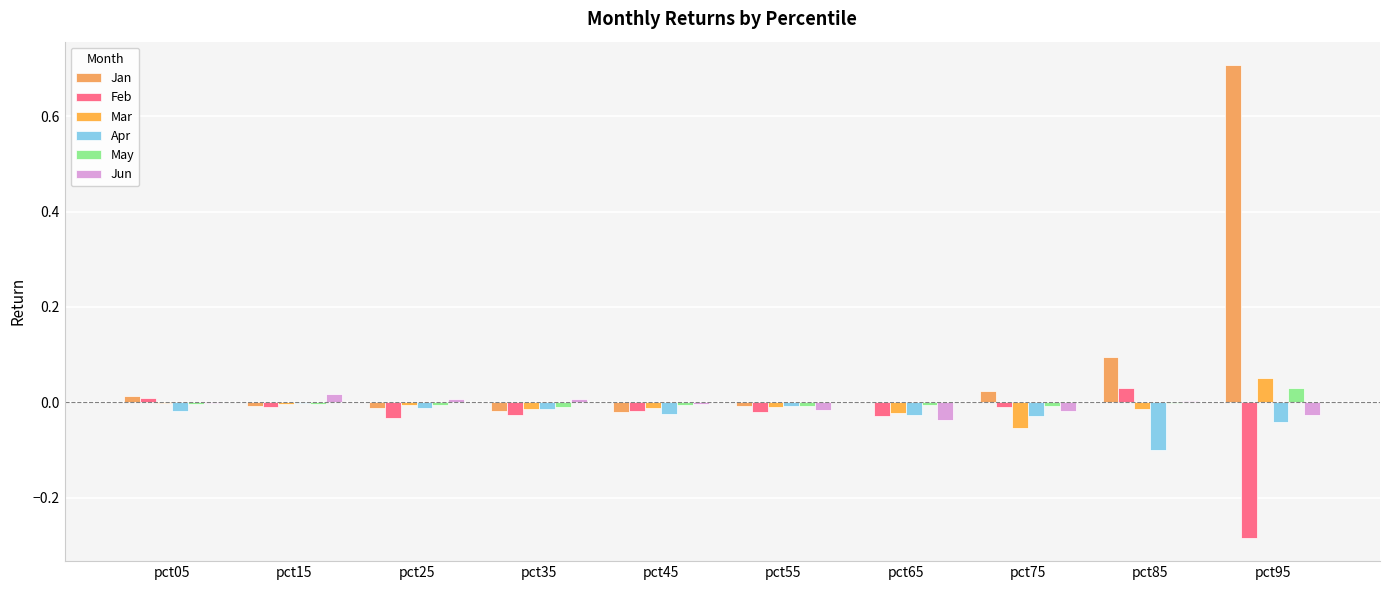

What is the difference between the maximum and minimum values in the Mar series?

0.1